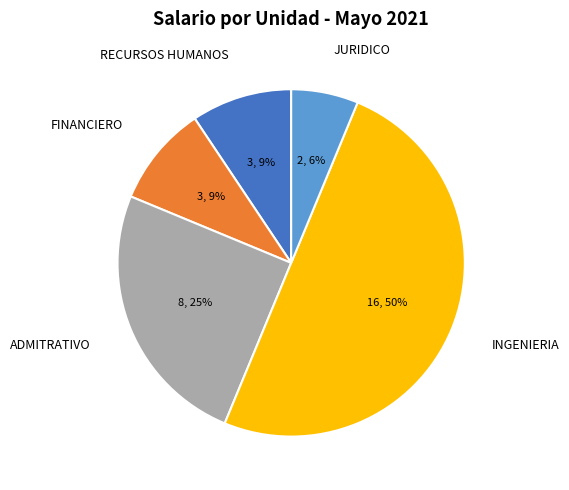

What percentage is the RECURSOS HUMANOS slice, to the nearest percent?

9%